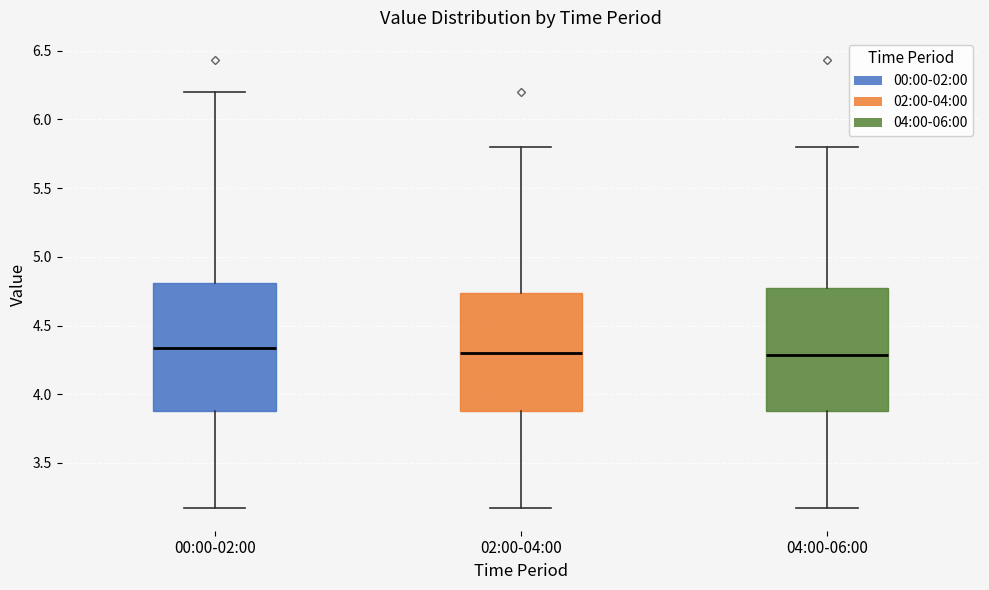

Reading left to right, transcribe this box plot: for each box, give where its median line is, the range the box spans, and where its two whiskers end, as read against the y-axis. The values are not printed on the chart, so give them approximately, as read against the axis.

00:00-02:00: median 4.35, box 3.90 to 4.80, whiskers 3.15 to 6.20
02:00-04:00: median 4.30, box 3.90 to 4.75, whiskers 3.15 to 5.80
04:00-06:00: median 4.30, box 3.90 to 4.75, whiskers 3.15 to 5.80